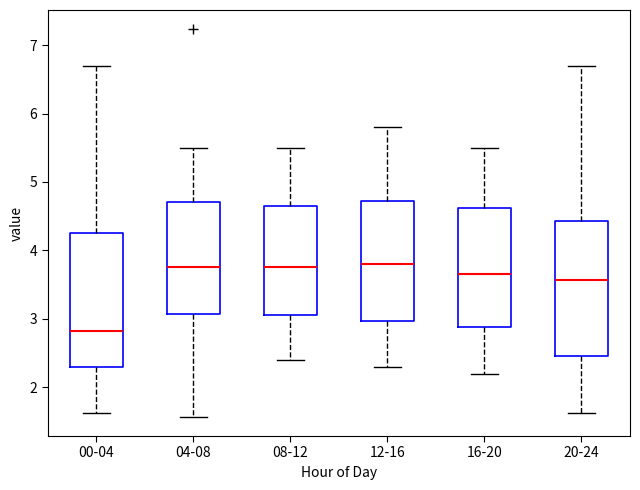

Where is the upper edge of the box for 00-04 on the y-axis? The values are not printed on the chart, so give them approximately, as read against the axis.

4.3